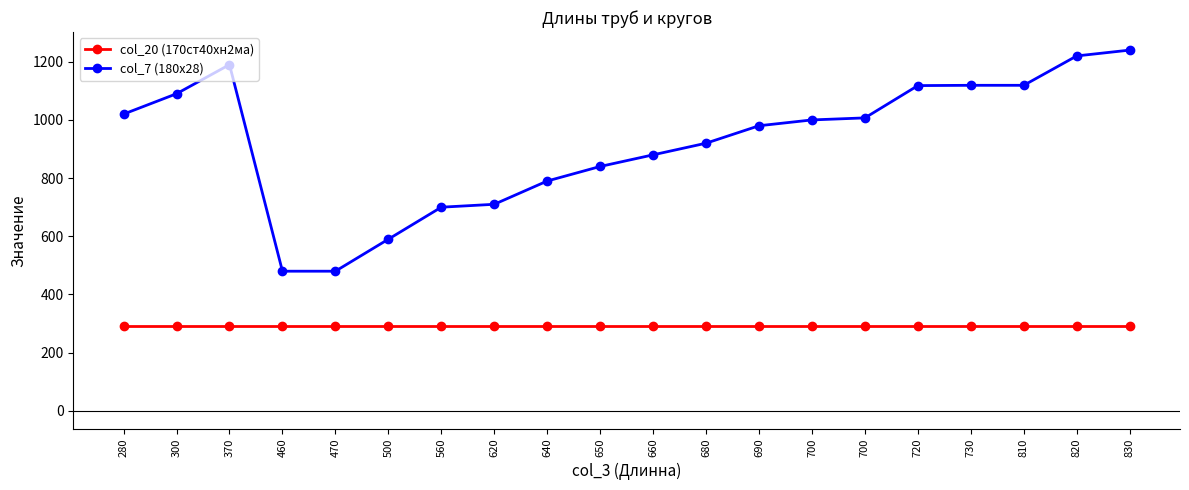

What are all the series names shown in the legend?

col_20 (170ст40хн2ма), col_7 (180х28)